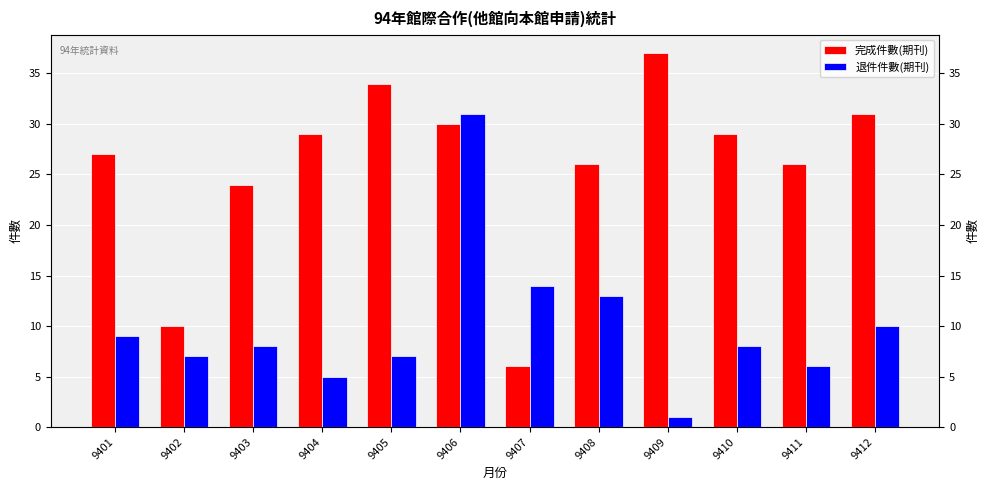

What is the value of the 退件件數(期刊) bar at the 12th from the left?

10